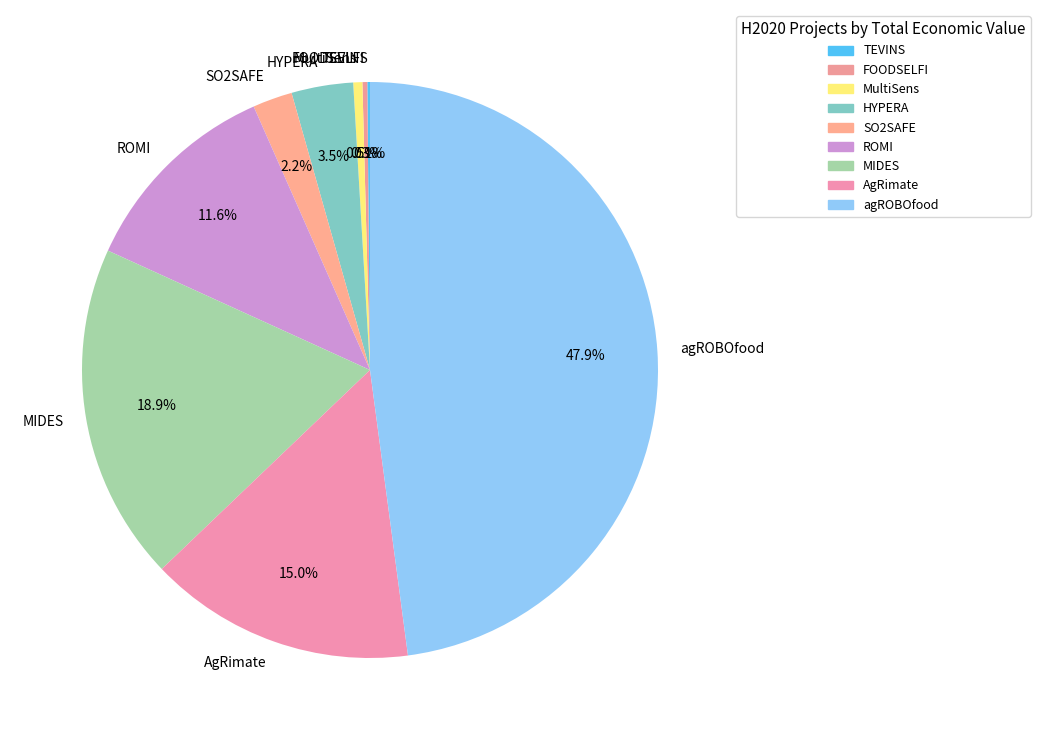

What is the largest slice in the pie chart?

agROBOfood